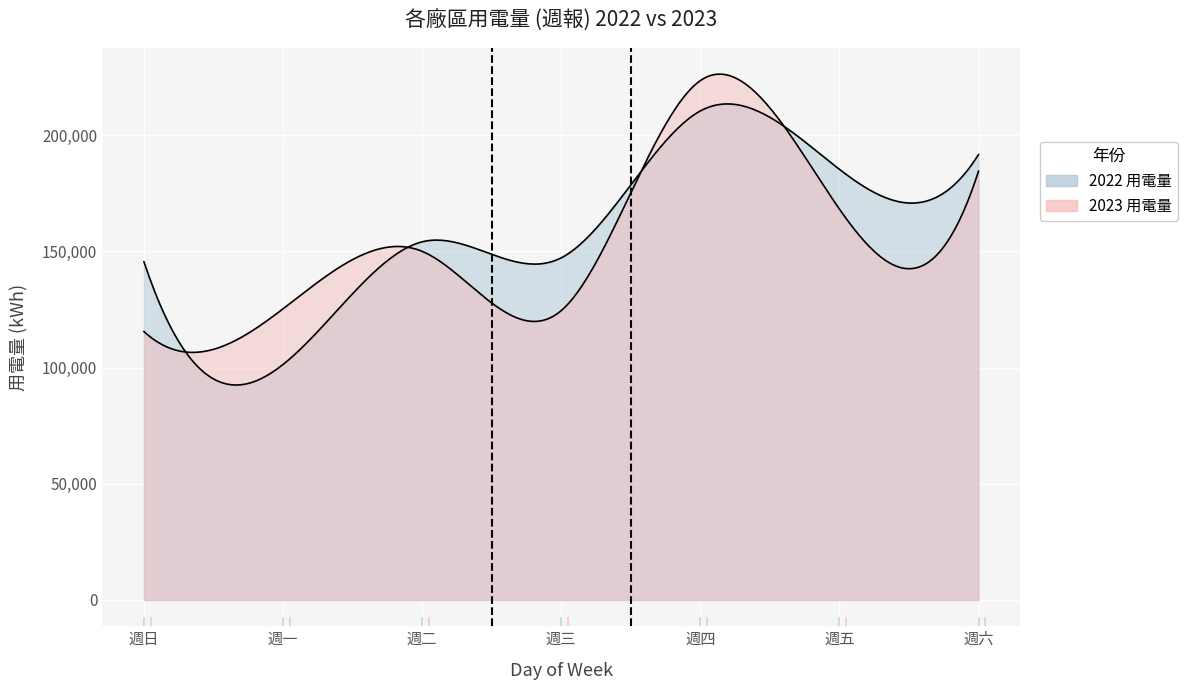

Which series has the largest total across all categories?

2022 用電量